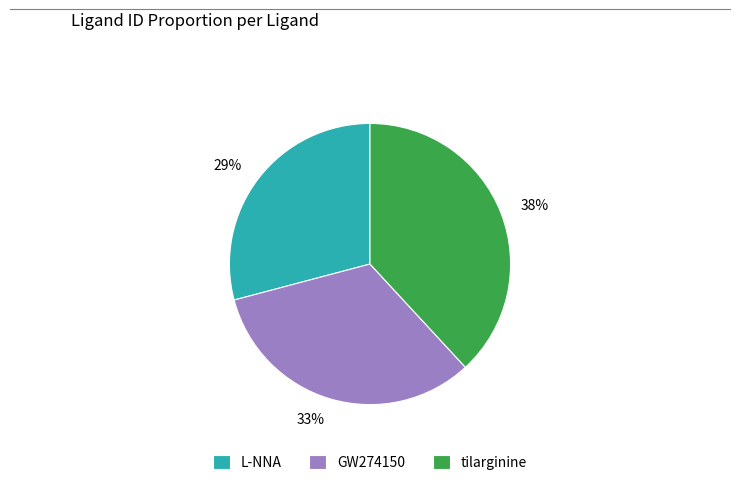

To the nearest percent, what portion does tilarginine represent?

38%